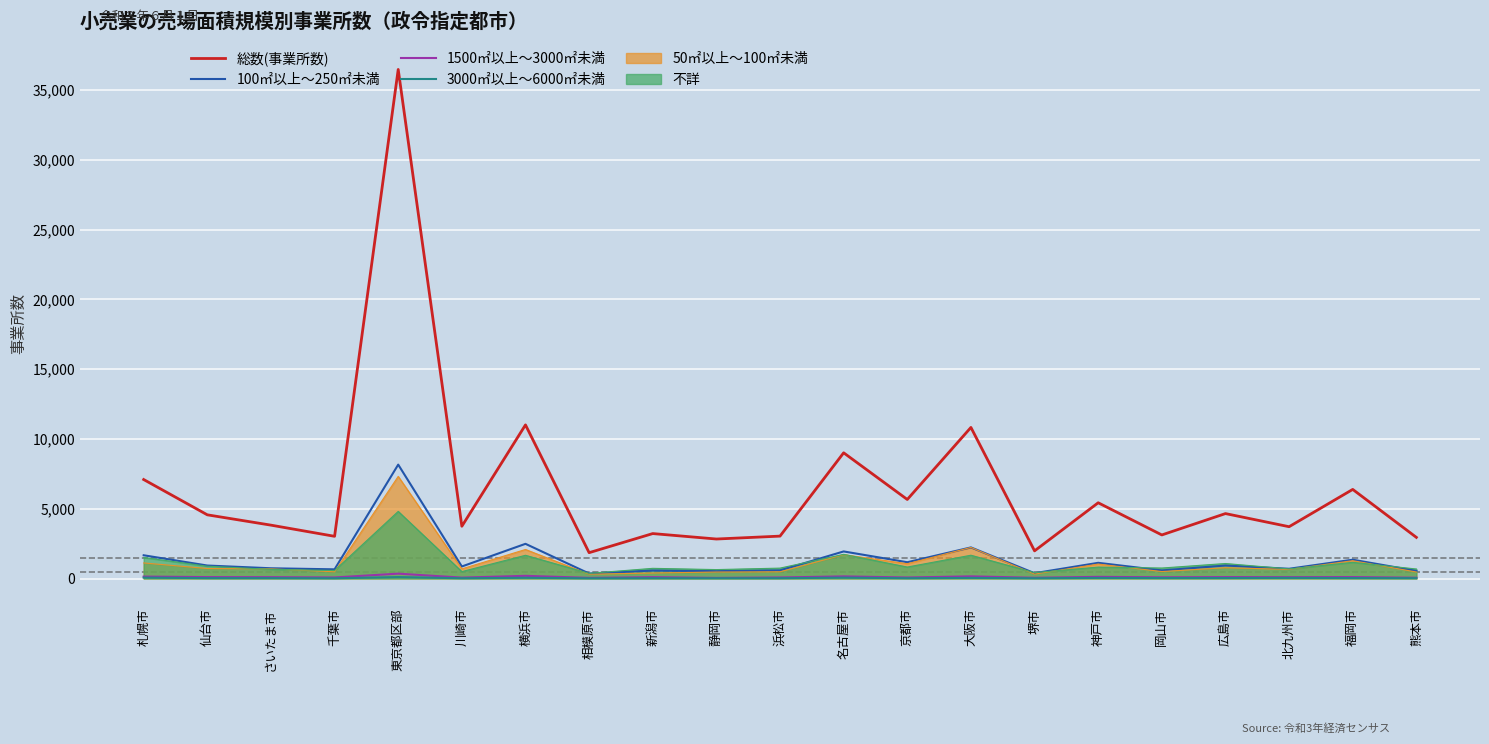

The value of 総数(事業所数) at 相模原市 is 3237. True or false?

False